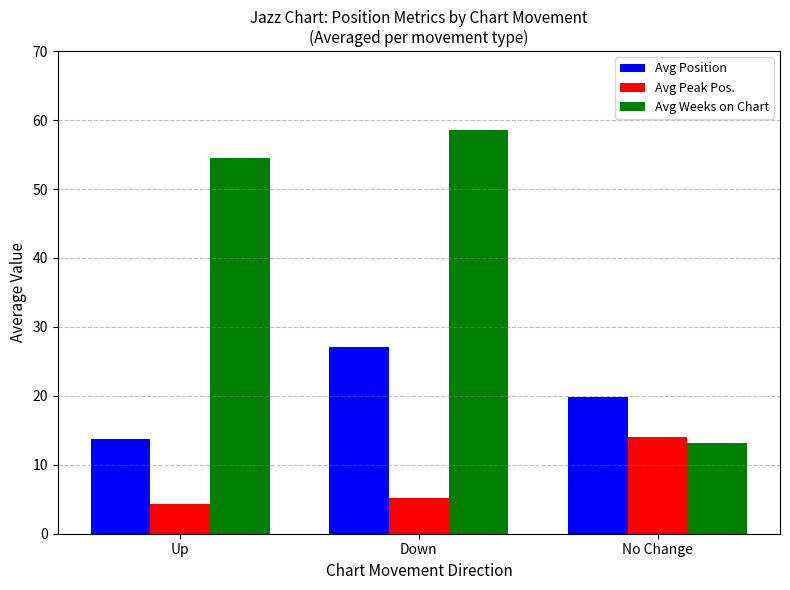

Is it true that Avg Peak Pos. equals 4.2 at Up?

True